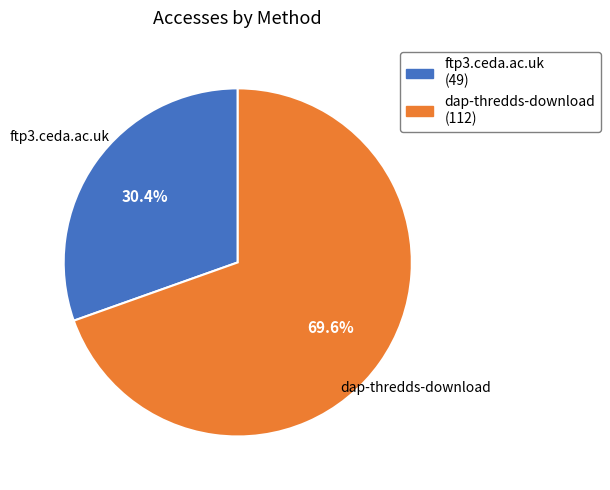

The dap-thredds-download slice represents 59% of the pie. True or false?

False